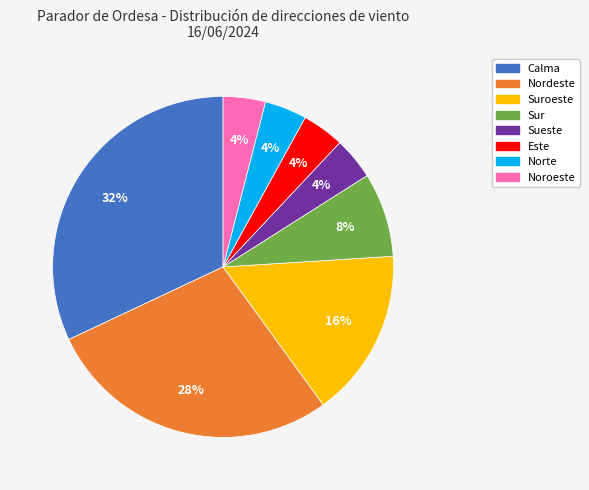

Does any single category account for the majority?

No